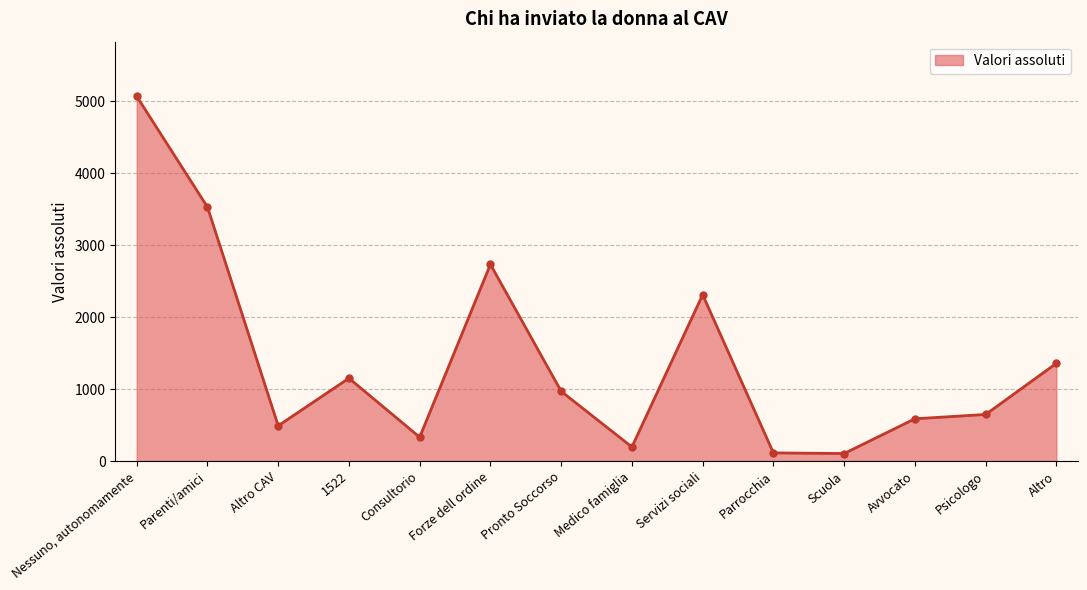

Rank the categories by value from highest to lowest.

Nessuno, autonomamente, Parenti/amici, Forze dell ordine, Servizi sociali, Altro, 1522, Pronto Soccorso, Psicologo, Avvocato, Altro CAV, Consultorio, Medico famiglia, Parrocchia, Scuola